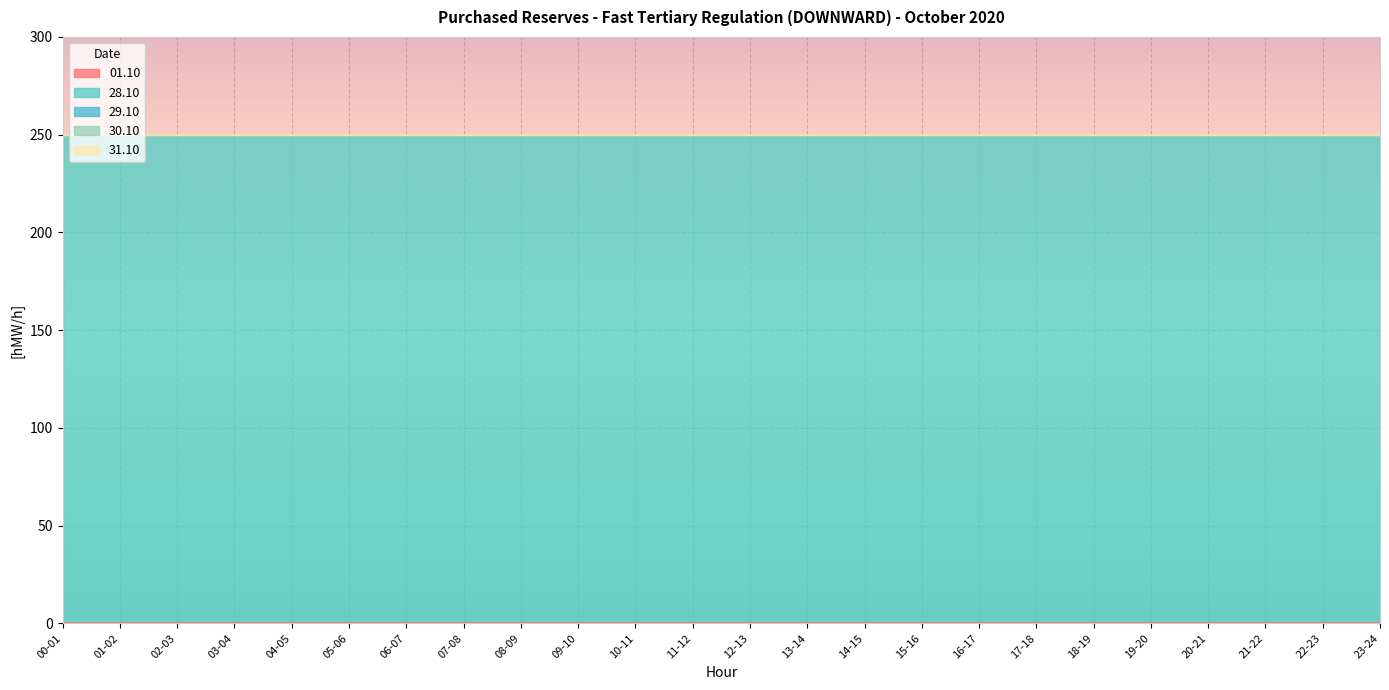

How many lines are shown in the chart?

5